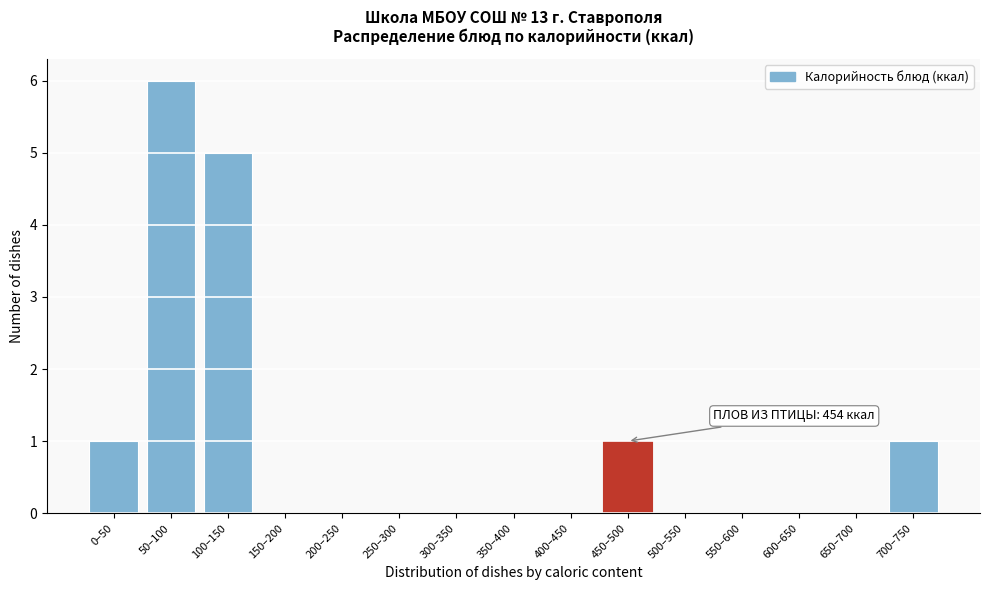

Reading left to right, transcribe all the data shown in this chart.

0–50=1	50–100=6	100–150=5	150–200=0	200–250=0	250–300=0	300–350=0	350–400=0	400–450=0	450–500=1	500–550=0	550–600=0	600–650=0	650–700=0	700–750=1